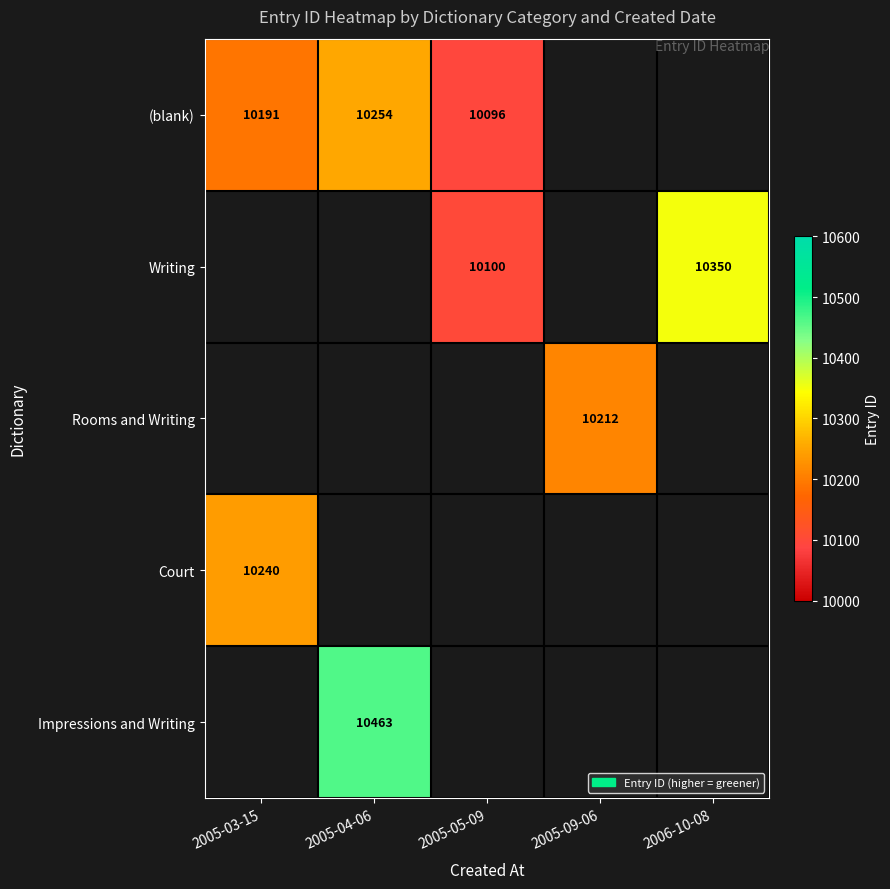

Is it true that (blank) equals 18079 at 2005-05-09?

False